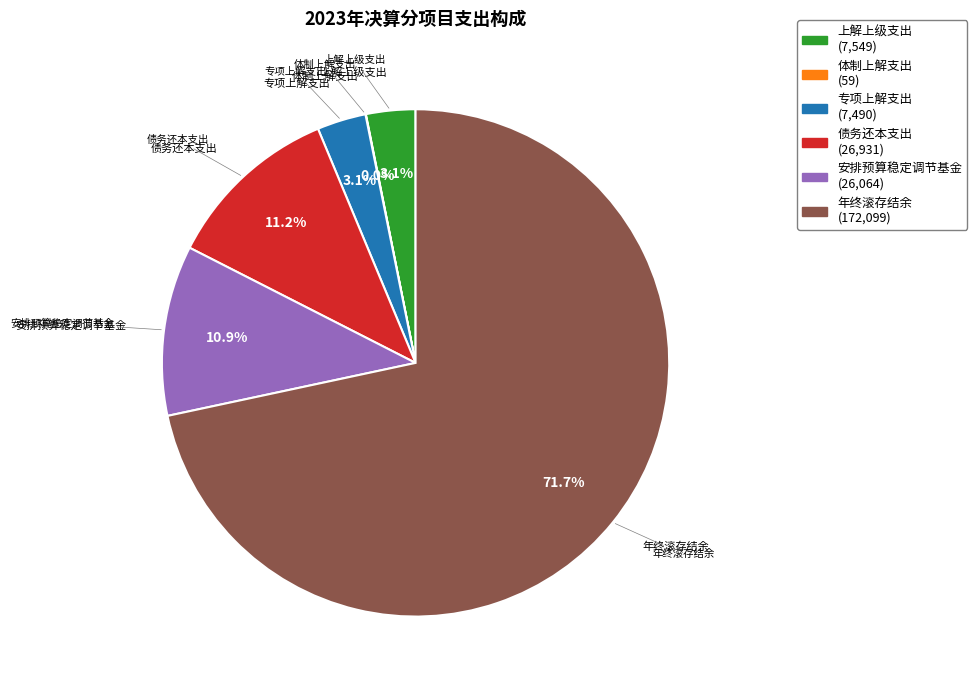

What is the largest slice in the pie chart?

年终滚存结余